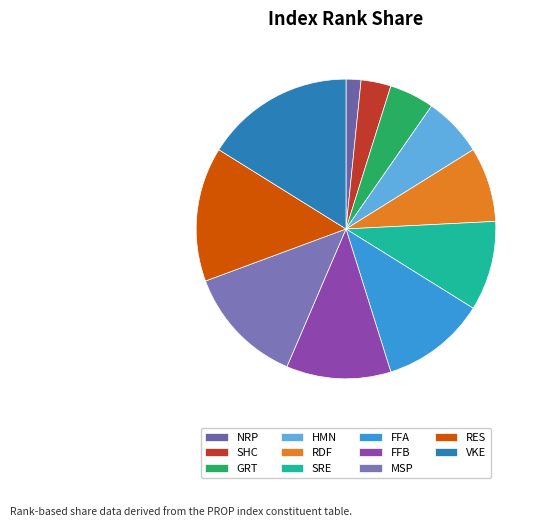

To the nearest percent, what percentage of the pie is RES?

15%